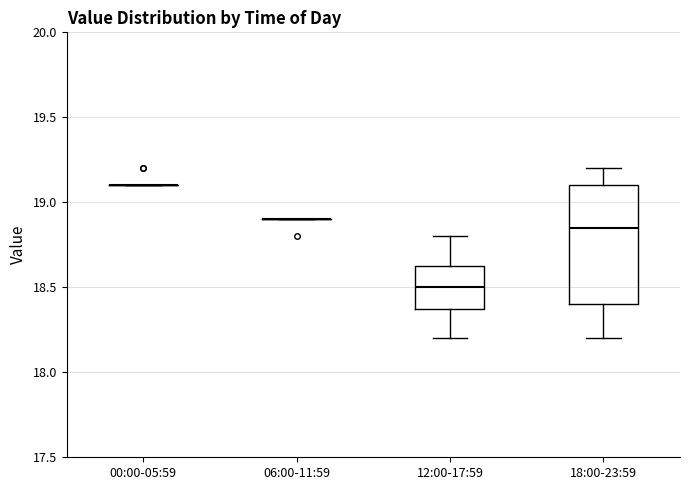

Reading left to right, read every box against the y-axis: the position of its median line, the range the box covers, and the ends of its whiskers. The values are not printed on the chart, so give them approximately, as read against the axis.

00:00-05:59: box collapsed to a line at 19.10, whiskers 19.10 to 19.10
06:00-11:59: box collapsed to a line at 18.90, whiskers 18.90 to 18.90
12:00-17:59: median 18.50, box 18.40 to 18.65, whiskers 18.20 to 18.80
18:00-23:59: median 18.85, box 18.40 to 19.10, whiskers 18.20 to 19.20